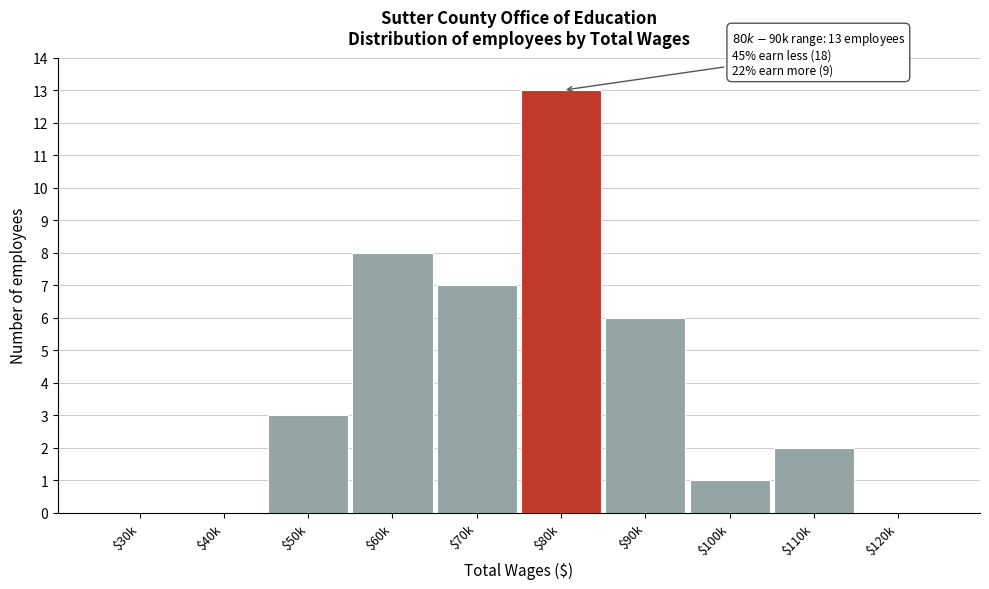

Which category has the highest value across all series?

$80k